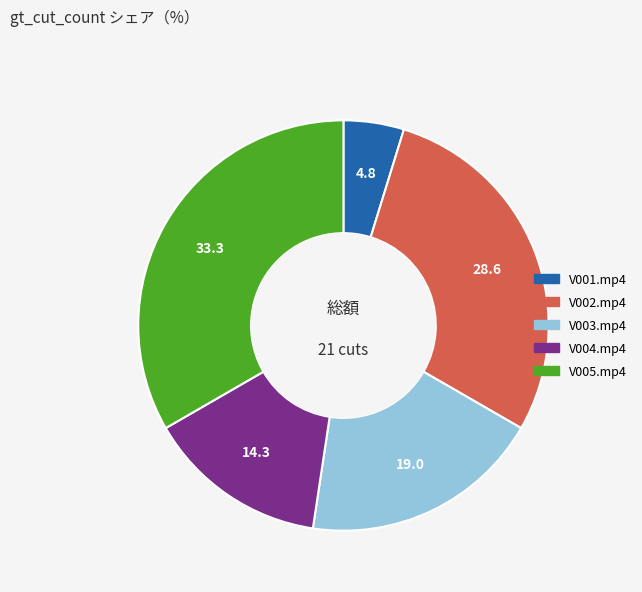

Is V001.mp4 the majority of the pie?

No